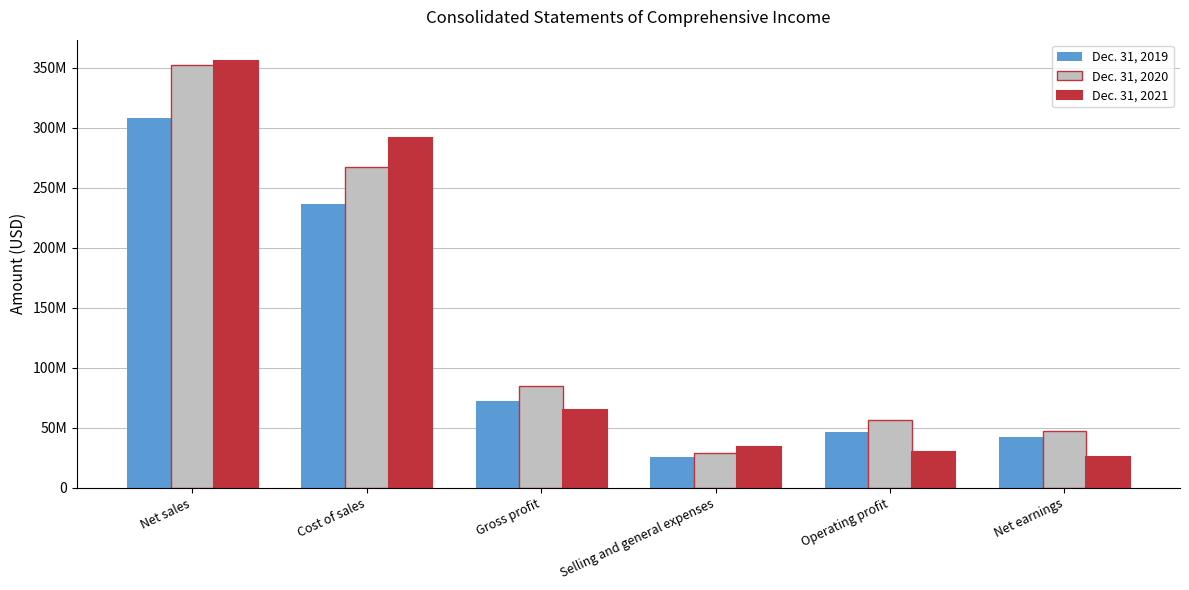

What is the difference between the maximum and second lowest values in the Dec. 31, 2020 series?

305669000